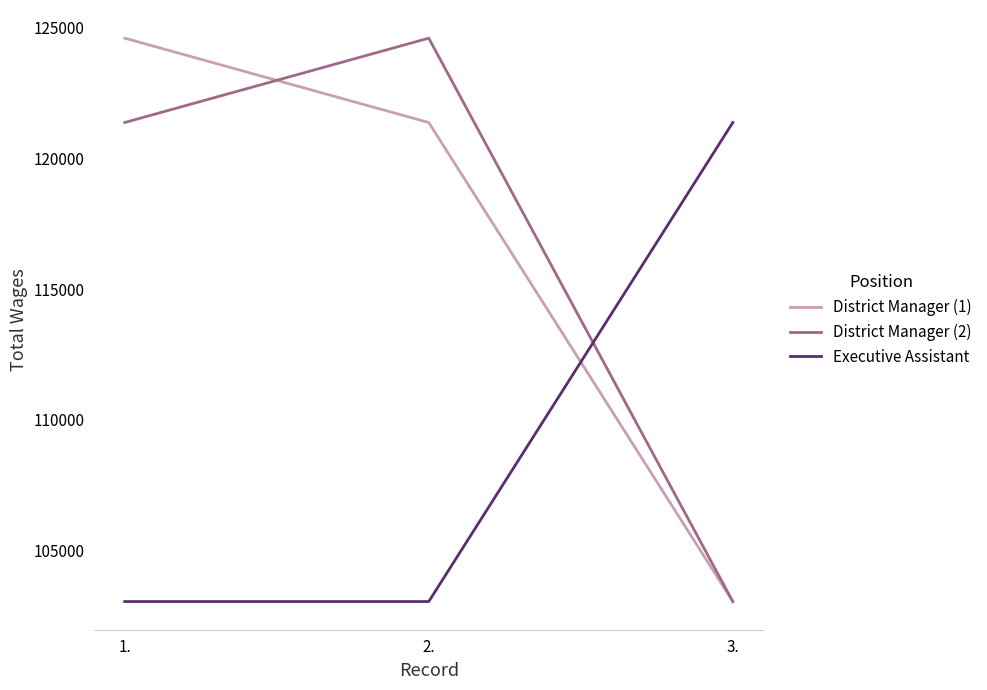

Reading left to right, extract all data points from this chart.

District Manager (1): 124593	121369	103060
District Manager (2): 121369	124593	103060
Executive Assistant: 103060	103060	121369